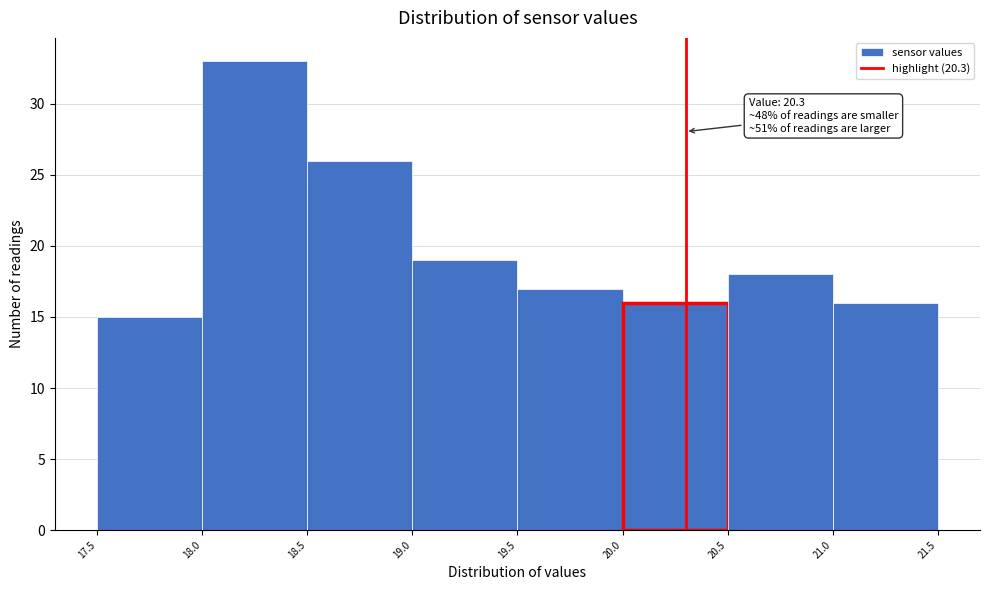

Over which range of the x-axis is the bar tallest?

18.0 to 18.5